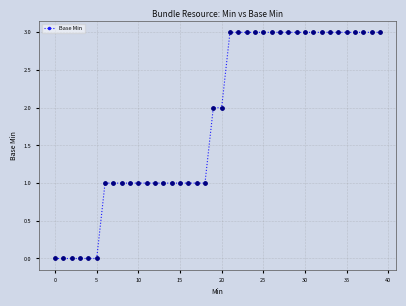

What is the difference between the maximum and minimum values?

3